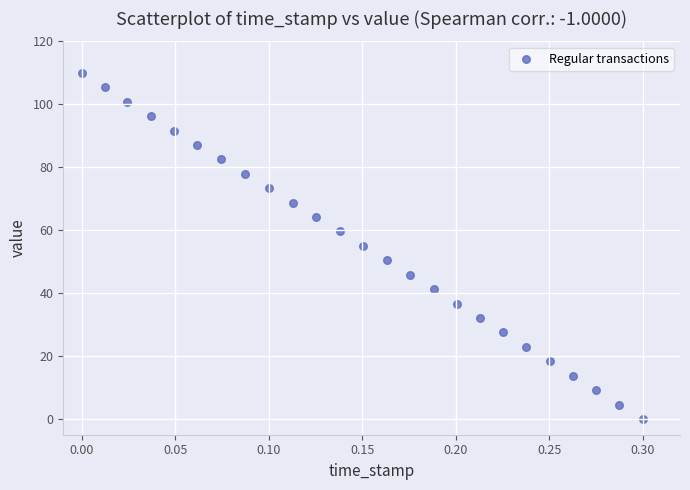

What is the range of Y values (max minus min)?

110.0